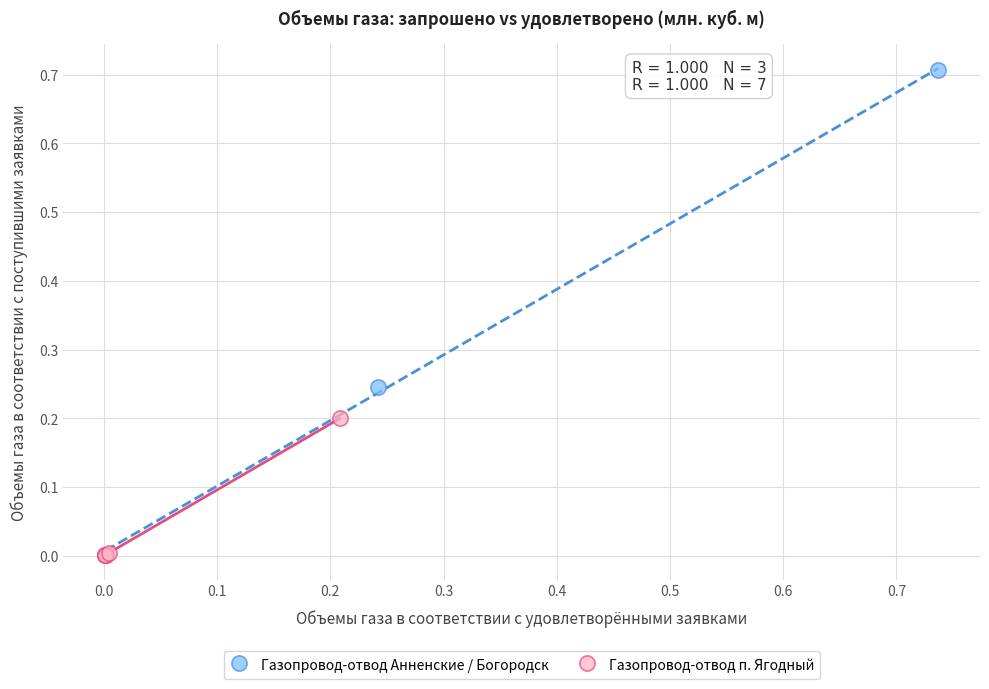

Which series contains the highest Y value?

Газопровод-отвод Анненские / Богородск